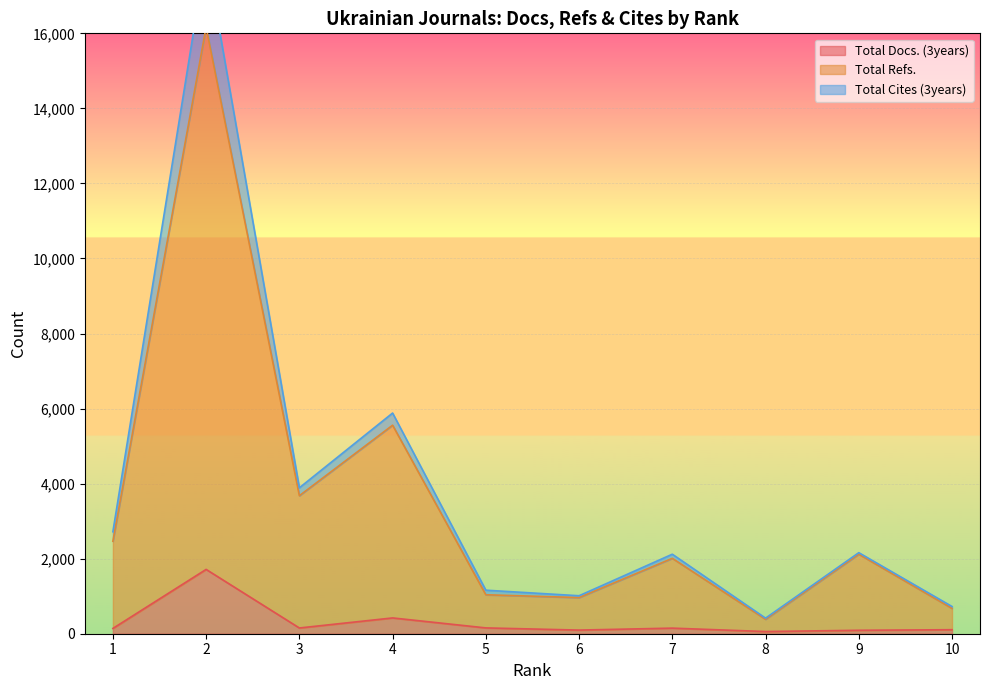

The Total Docs. (3years) series shows 141 at 1. True or false?

True